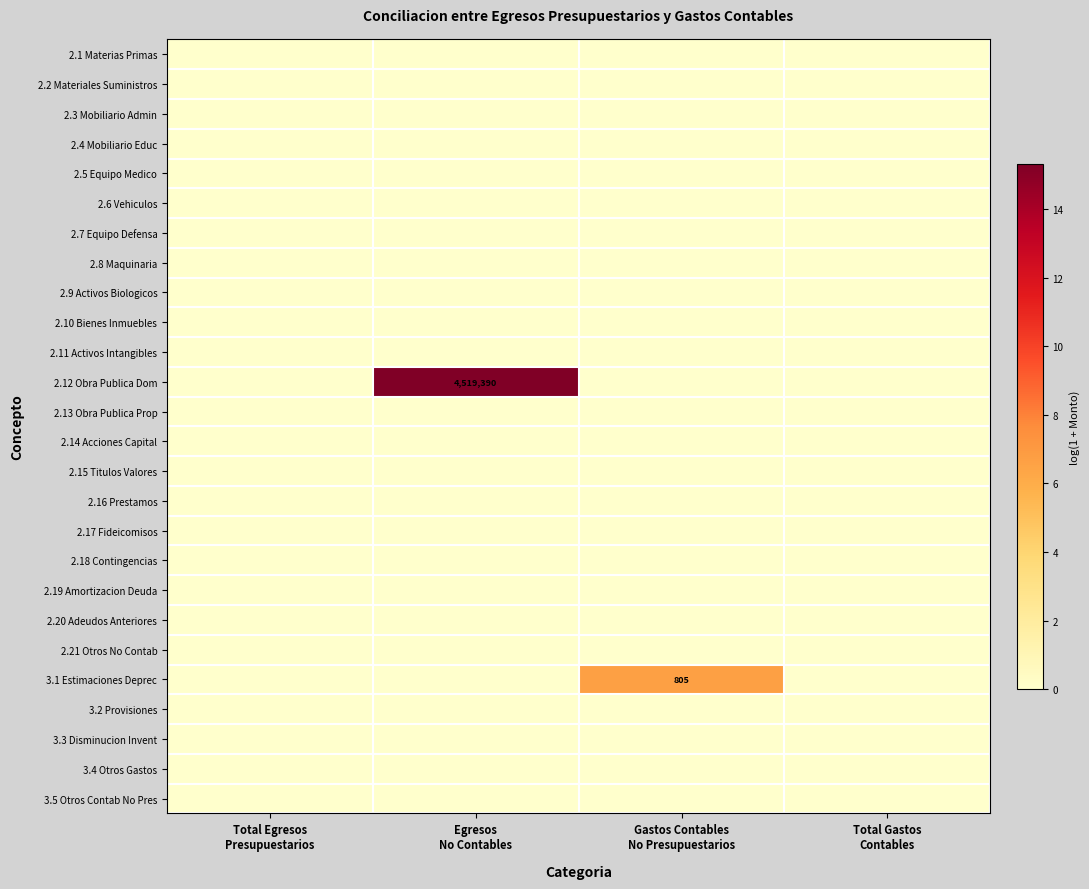

How many series are shown in this chart?

26